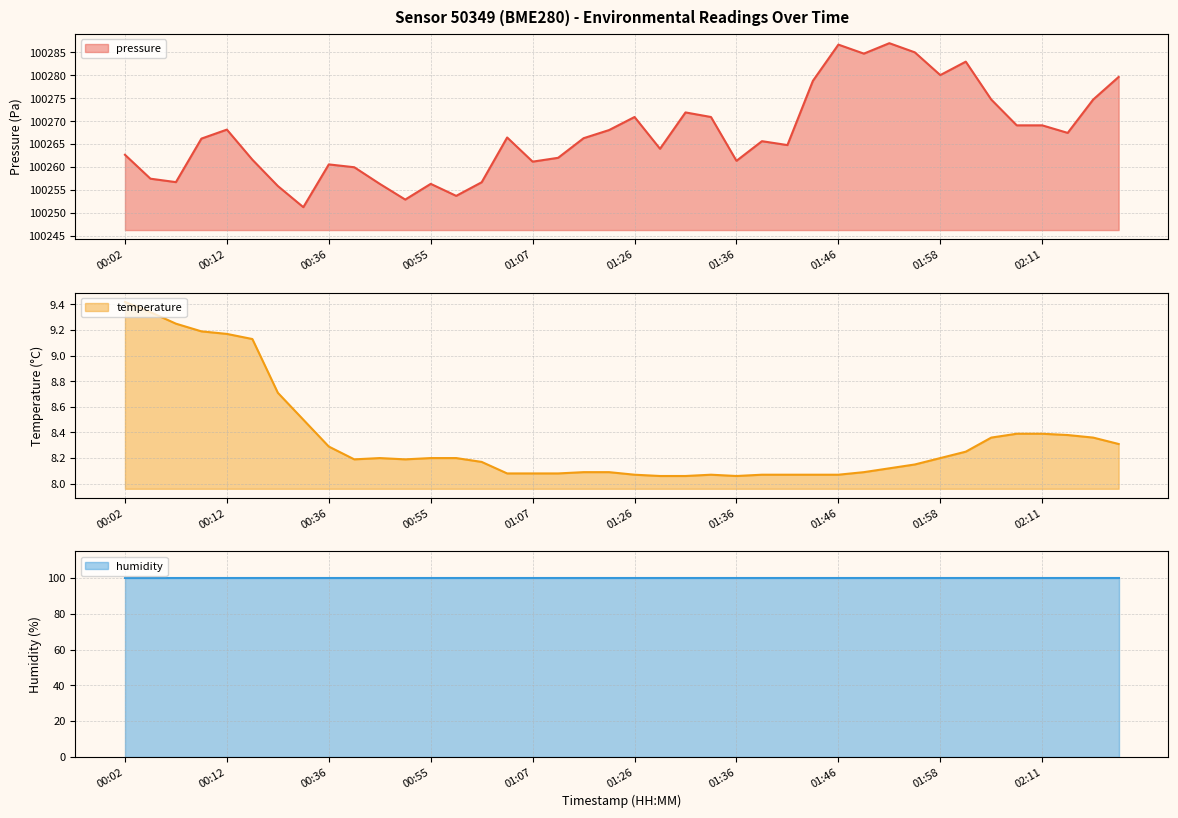

At which label does pressure first exceed 100266?

00:10